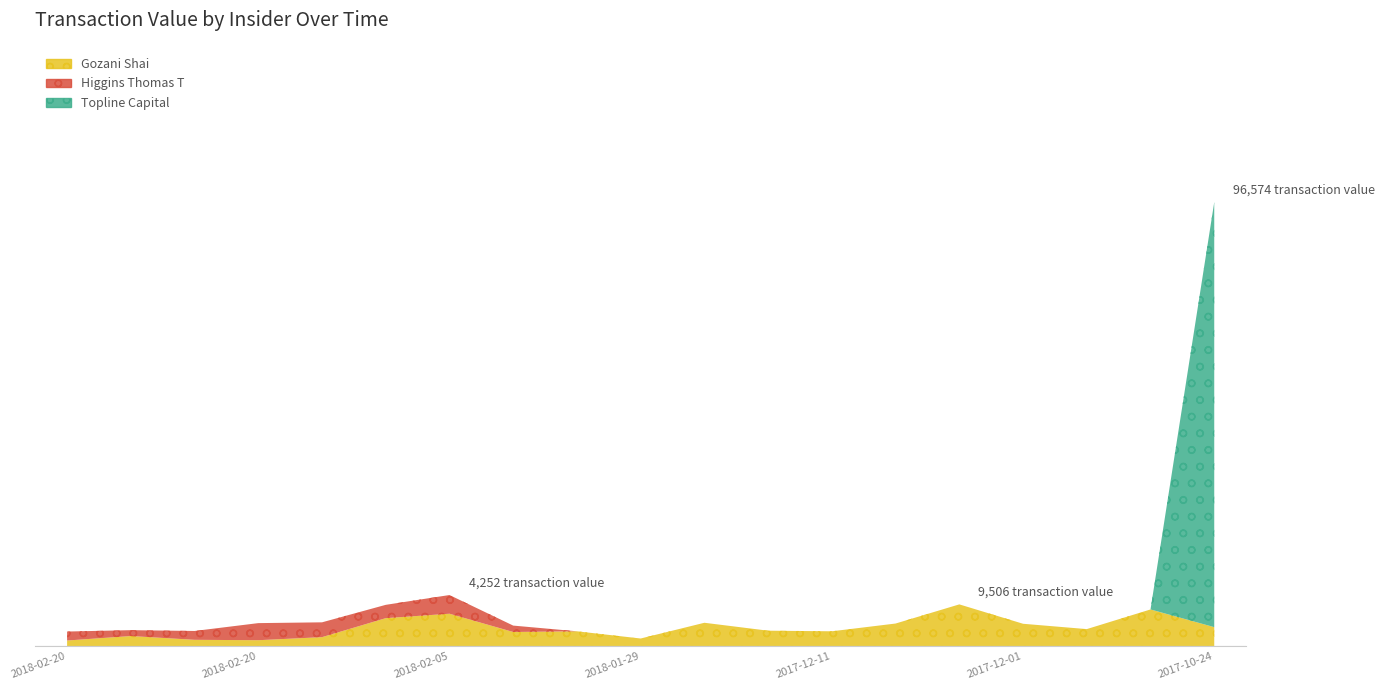

Reading left to right, what are all the values shown in this chart?

Gozani Shai: 2018-02-20=1294	2018-02-12=2310	2018-02-12=1453	2018-02-20=1363	2018-02-13=2058	2018-02-06=6375	2018-02-05=7380	2018-02-01=3231	2018-01-31=3390	2018-01-29=1750	2017-12-13=5327	2017-12-12=3527	2017-12-11=3391	2017-12-08=5154	2017-12-07=9506	2017-12-01=5100	2017-11-16=3887	2017-10-25=8354	2017-10-24=4331
Higgins Thomas T: 2018-02-20=2040	2018-02-12=1336	2018-02-12=2010	2018-02-20=3884	2018-02-13=3369	2018-02-06=3026	2018-02-05=4252	2018-02-01=1454	2018-01-31=0	2018-01-29=0	2017-12-13=0	2017-12-12=0	2017-12-11=0	2017-12-08=0	2017-12-07=0	2017-12-01=0	2017-11-16=0	2017-10-25=0	2017-10-24=0
Topline Capital: 2018-02-20=0	2018-02-12=0	2018-02-12=0	2018-02-20=0	2018-02-13=0	2018-02-06=0	2018-02-05=0	2018-02-01=0	2018-01-31=0	2018-01-29=0	2017-12-13=0	2017-12-12=0	2017-12-11=0	2017-12-08=0	2017-12-07=0	2017-12-01=0	2017-11-16=0	2017-10-25=0	2017-10-24=96574